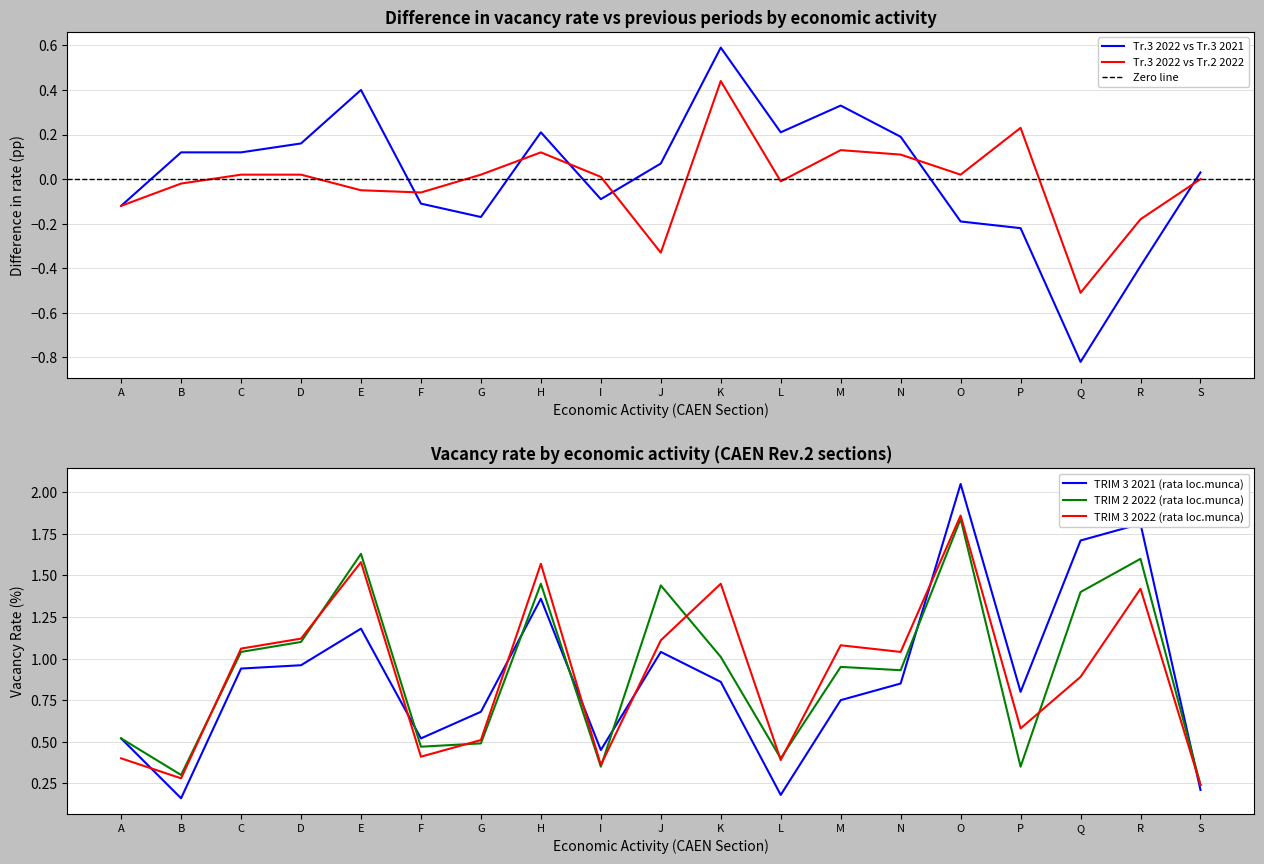

Reading left to right, what are all the values shown in this chart?

TRIM 3 2021 (rata loc.munca): A=0.5	B=0.2	C=0.9	D=1.0	E=1.2	F=0.5	G=0.7	H=1.4	I=0.5	J=1.0	K=0.9	L=0.2	M=0.8	N=0.8	O=2.0	P=0.8	Q=1.7	R=1.8	S=0.2
TRIM 2 2022 (rata loc.munca): A=0.5	B=0.3	C=1.0	D=1.1	E=1.6	F=0.5	G=0.5	H=1.4	I=0.3	J=1.4	K=1.0	L=0.4	M=0.9	N=0.9	O=1.8	P=0.3	Q=1.4	R=1.6	S=0.2
TRIM 3 2022 (rata loc.munca): A=0.4	B=0.3	C=1.1	D=1.1	E=1.6	F=0.4	G=0.5	H=1.6	I=0.4	J=1.1	K=1.4	L=0.4	M=1.1	N=1.0	O=1.9	P=0.6	Q=0.9	R=1.4	S=0.2